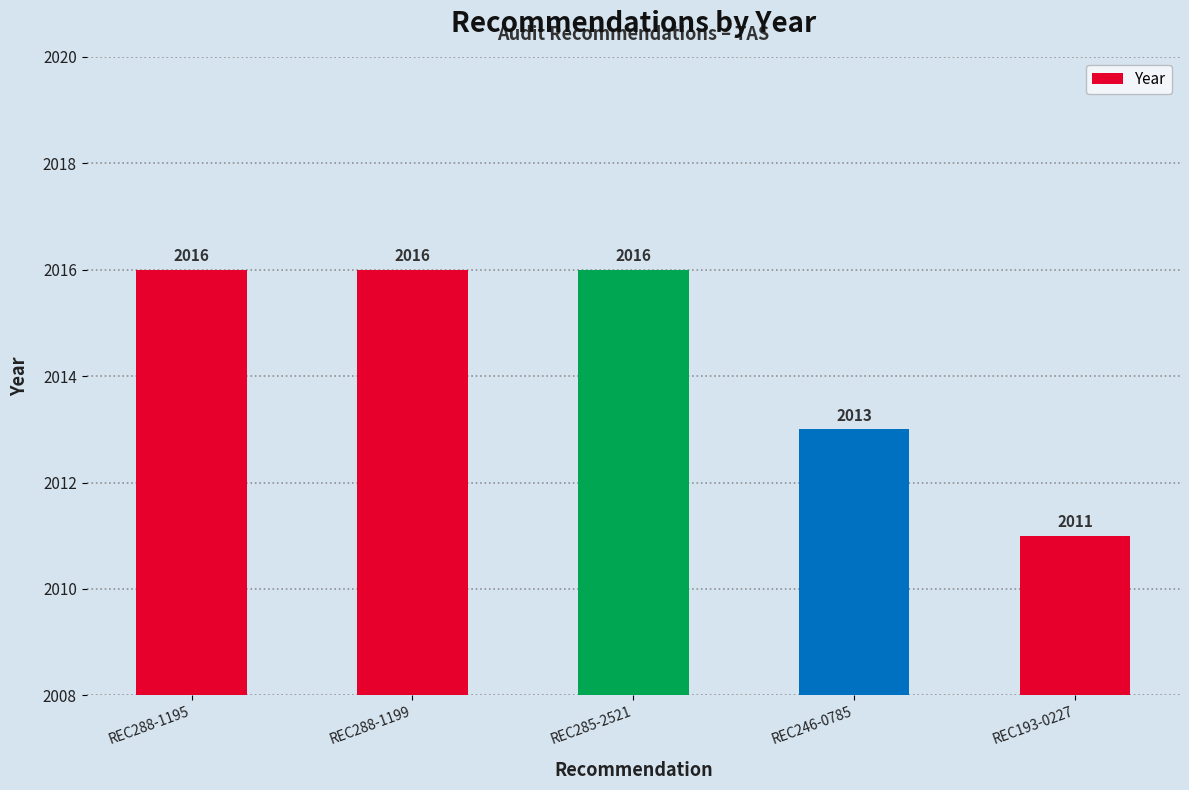

The value at REC193-0227 is 2011. True or false?

True